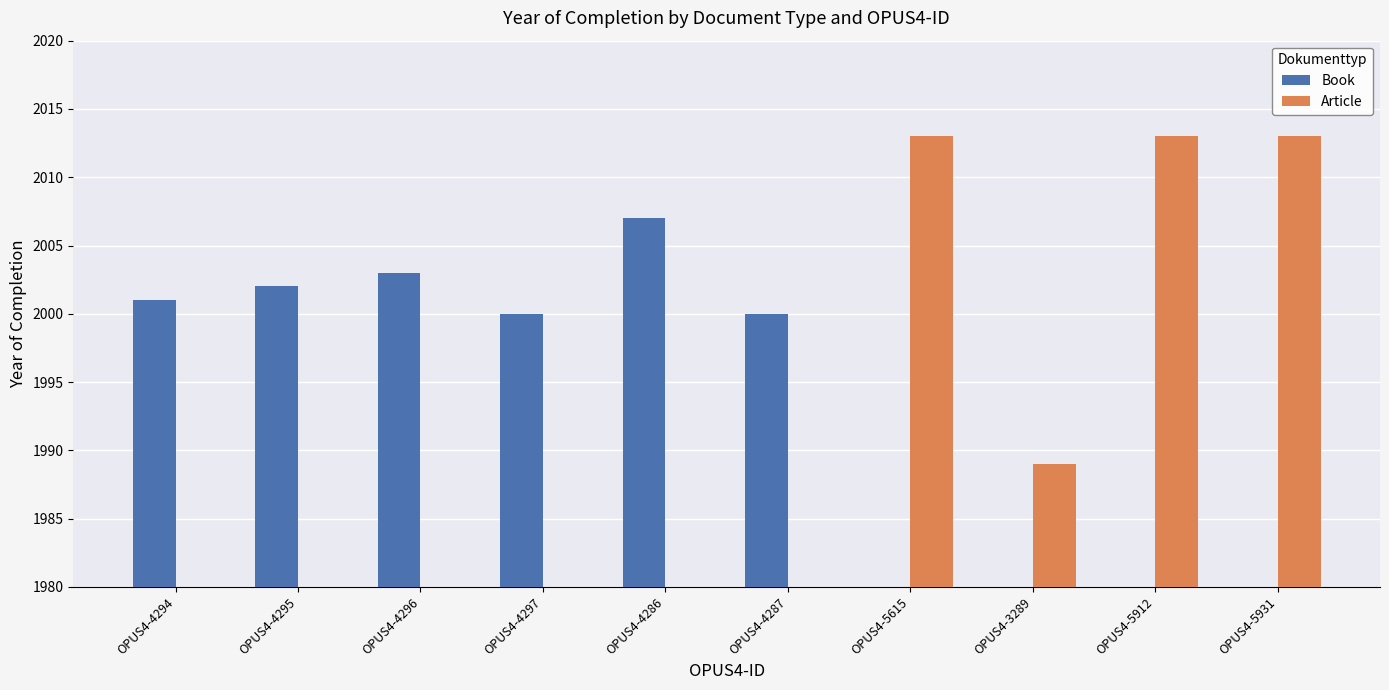

Is it true that Book equals 3348 at OPUS4-4295?

False